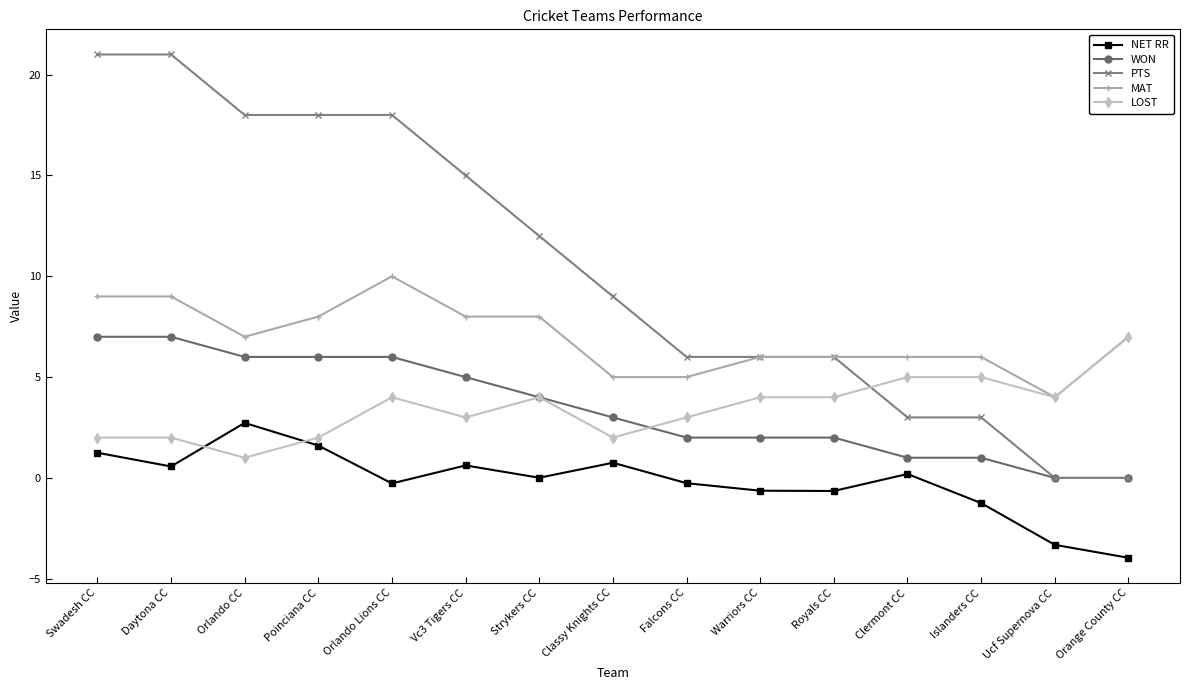

Which series has the widest spread of values?

PTS